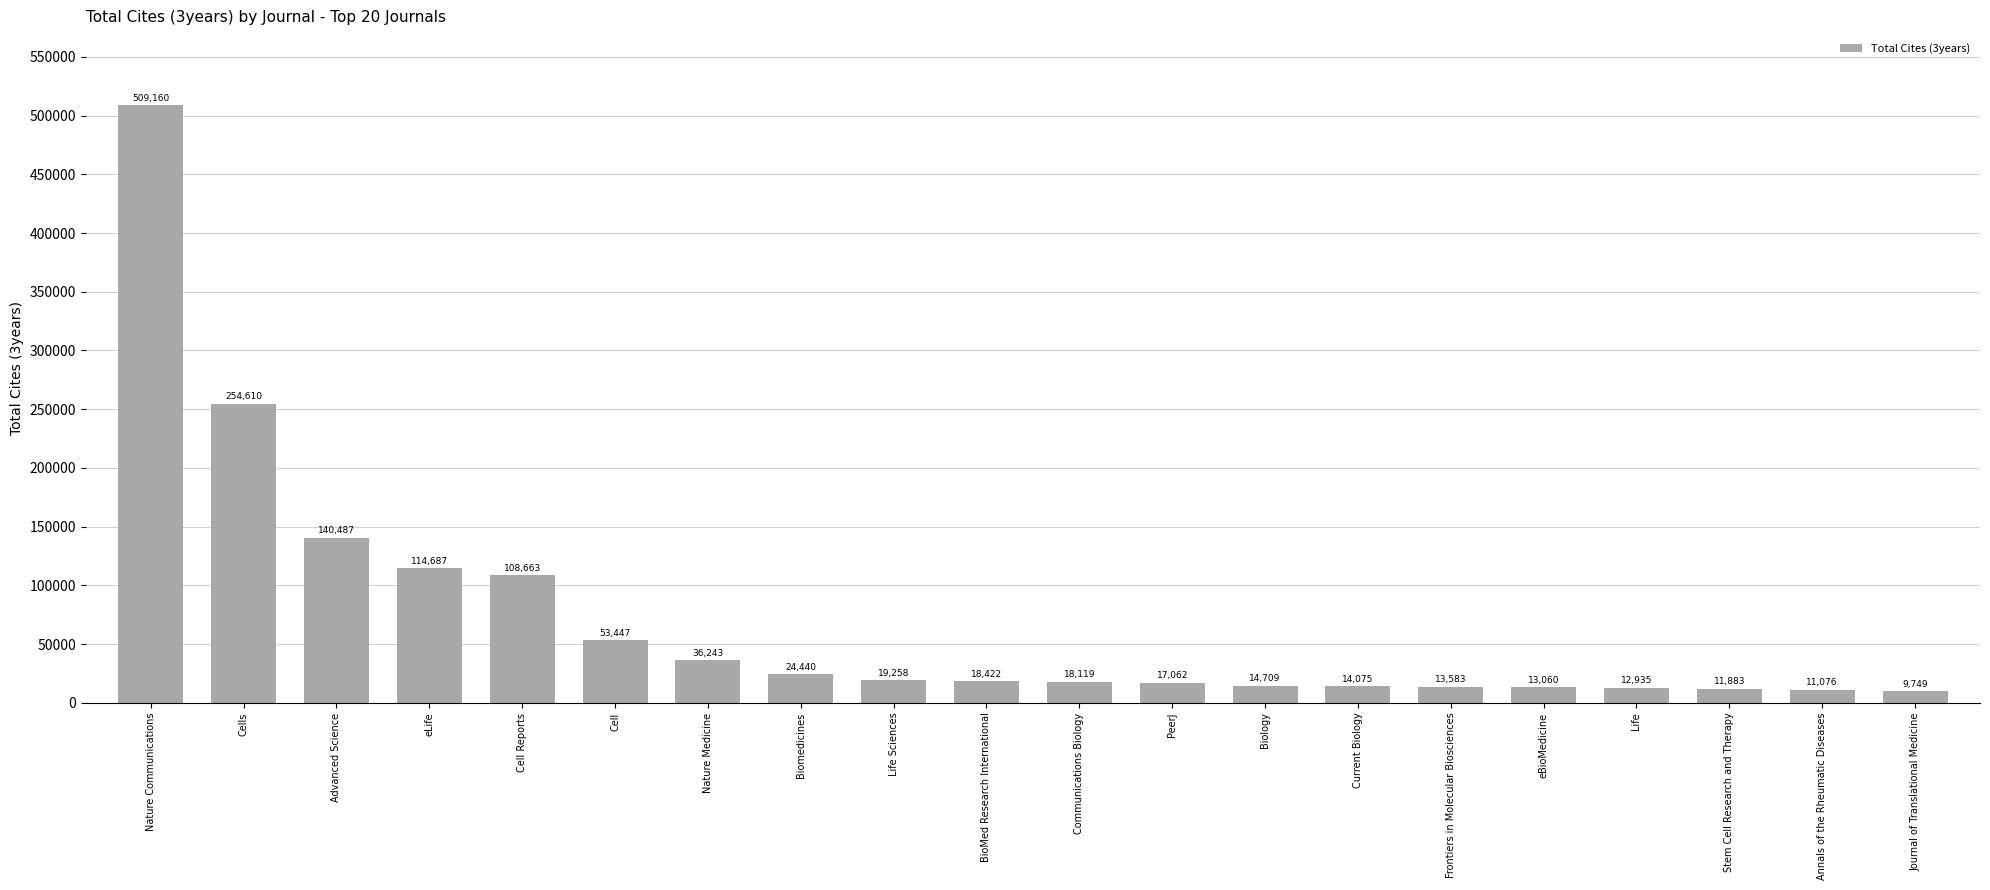

The chart shows a value of 7355 at Nature Medicine. True or false?

False